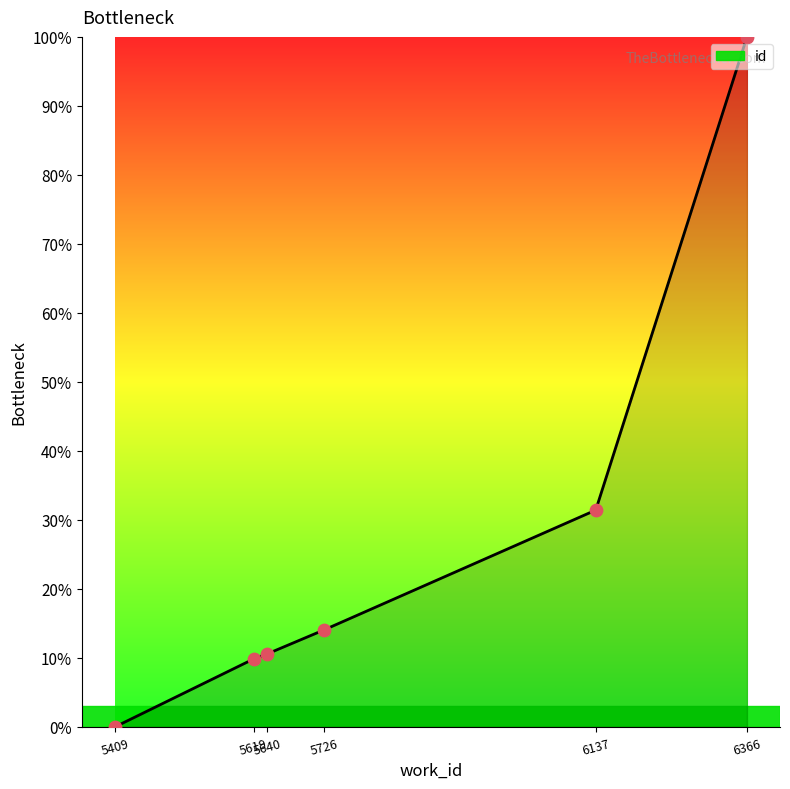

Approximately how many times larger is the value at 6137 compared to 6366?

0.3